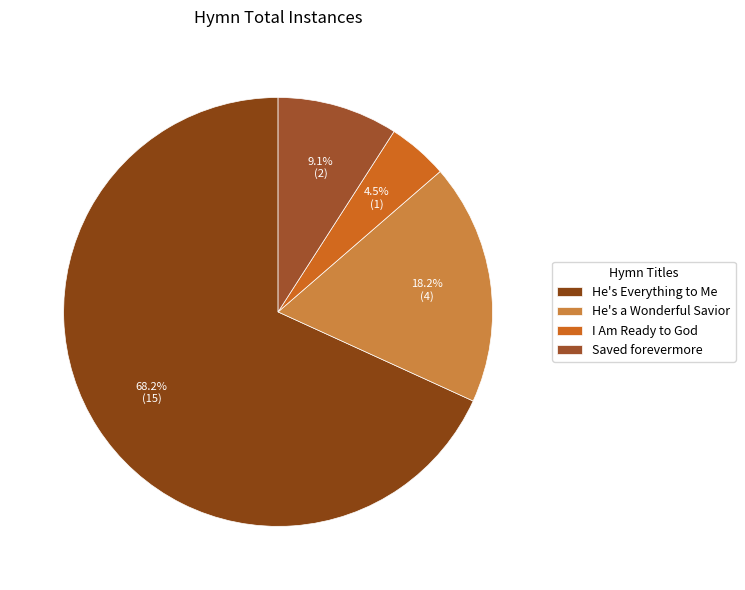

To the nearest percent, what is the difference between the He's Everything to Me and I Am Ready to God slice percentages?

64%